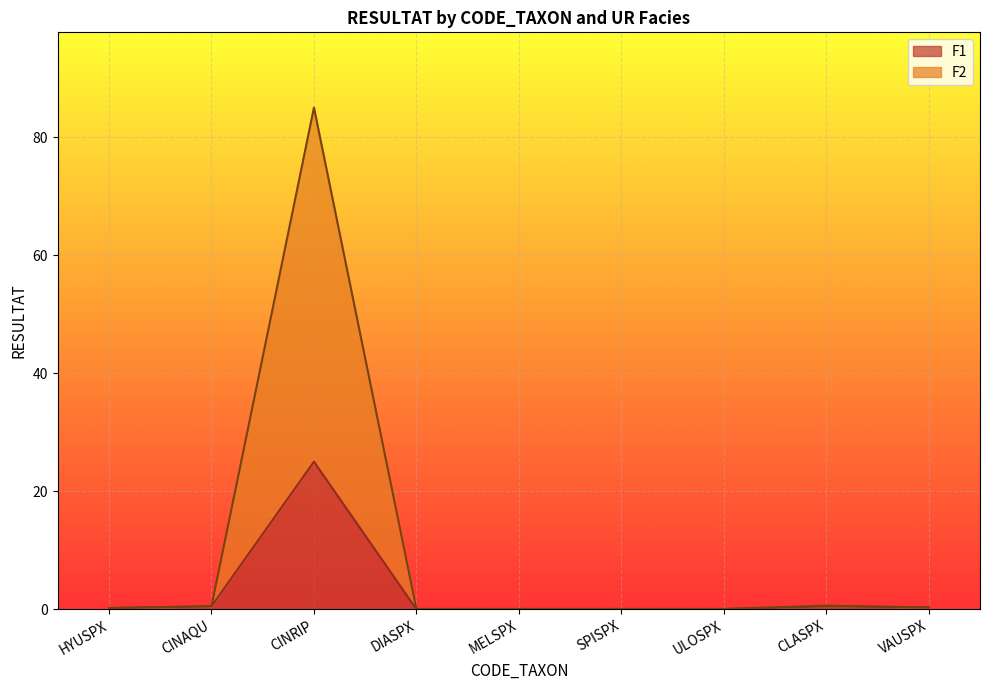

Reading right to left, extract all data points from this chart.

F1: VAUSPX=0.3	CLASPX=0.5	ULOSPX=0.0	SPISPX=0.0	MELSPX=0.0	DIASPX=0.0	CINRIP=25.0	CINAQU=0.5	HYUSPX=0.2
F2: VAUSPX=0.3	CLASPX=0.6	ULOSPX=0.1	SPISPX=0.1	MELSPX=0.1	DIASPX=0.1	CINRIP=85.0	CINAQU=0.5	HYUSPX=0.2